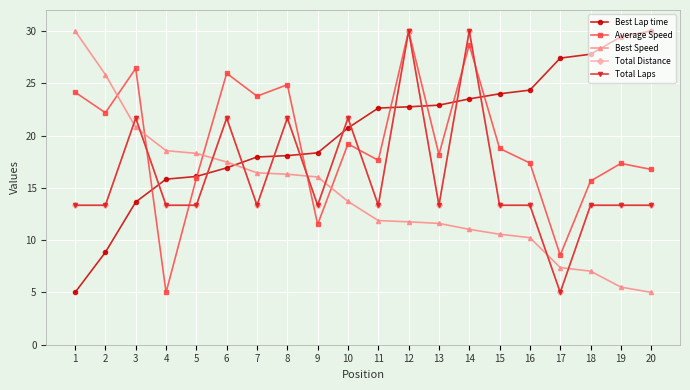

Is this an area chart (filled region under the line)?

No